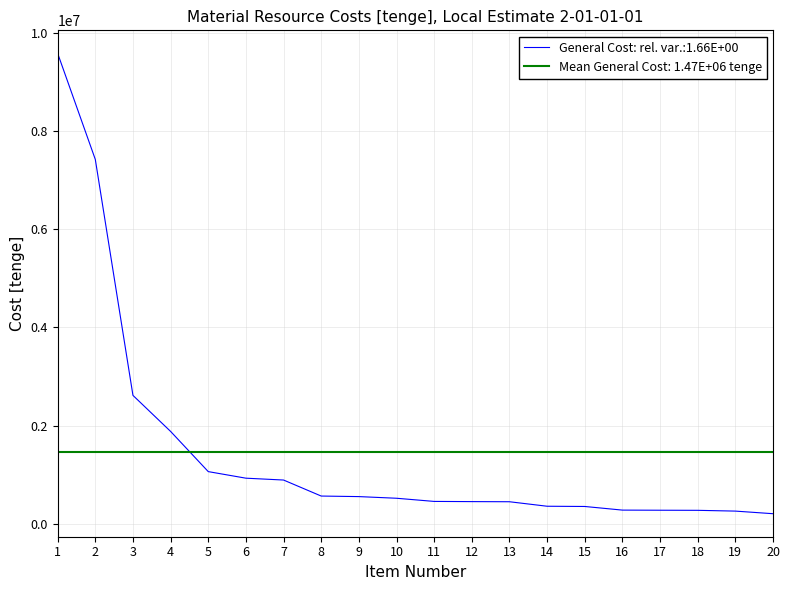

Which category has the lowest value across all series?

20